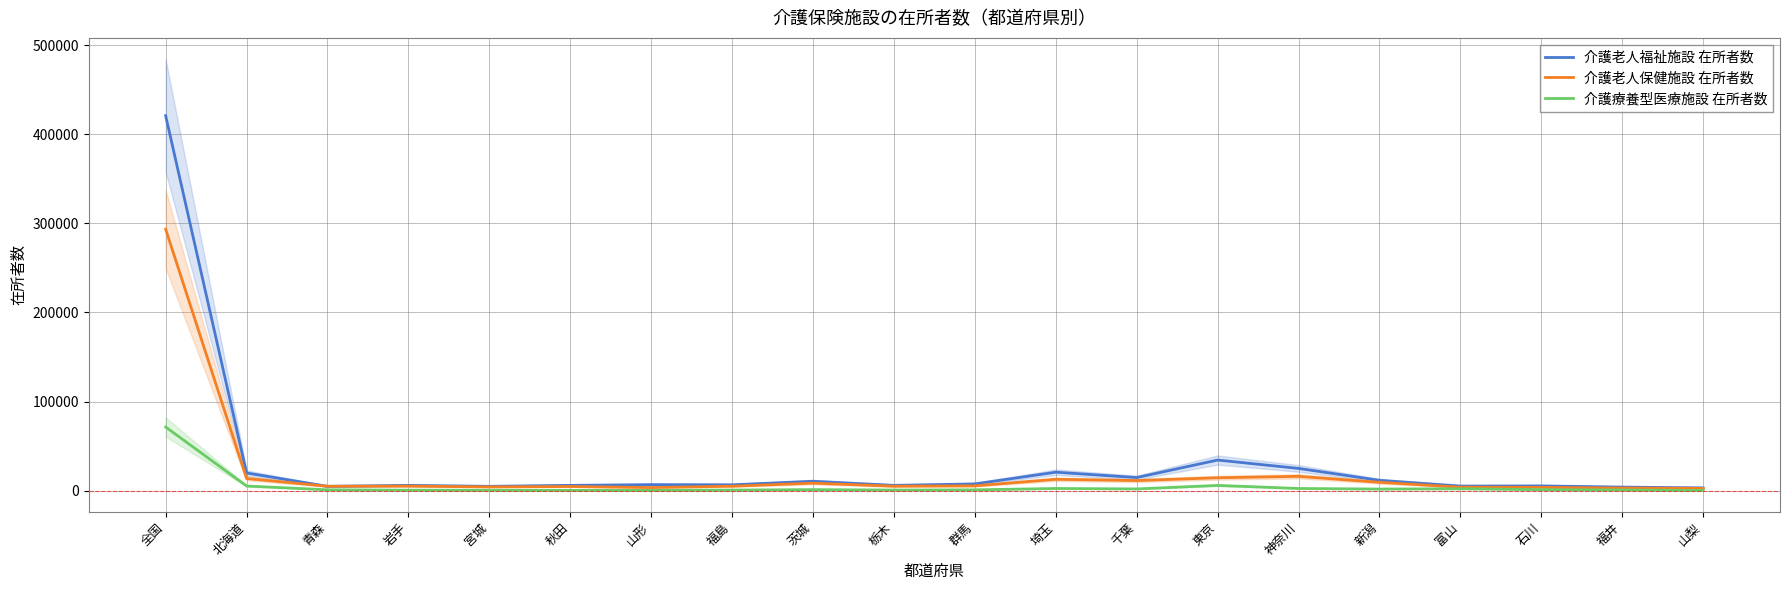

How many times do 介護老人福祉施設 在所者数 and 介護老人保健施設 在所者数 cross each other?

2